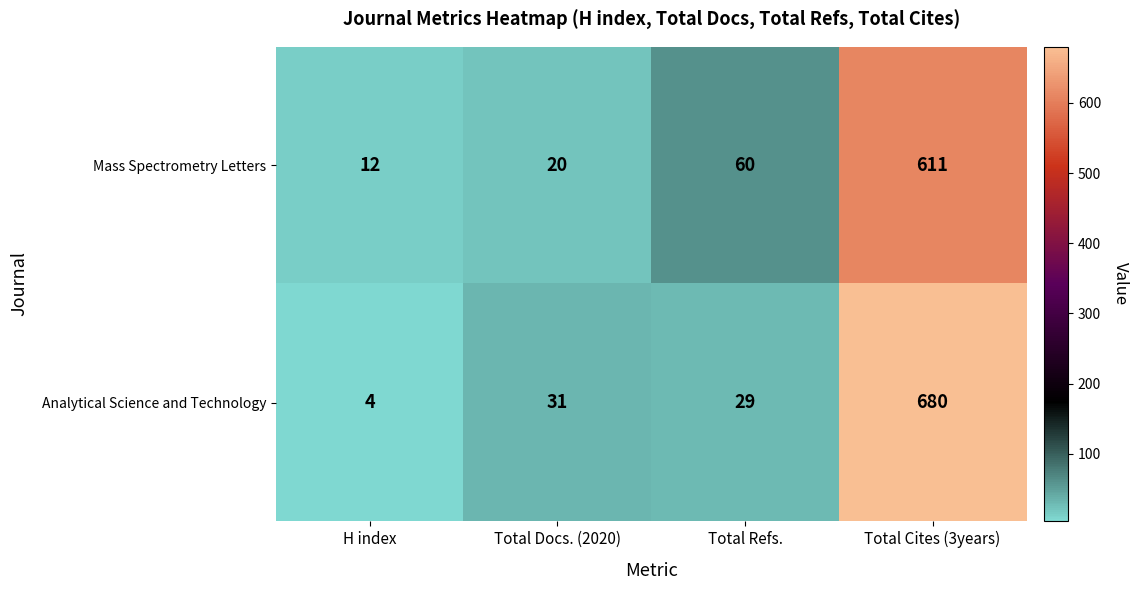

What value does the Analytical Science and Technology series have at Total Refs., to the nearest 50?

50